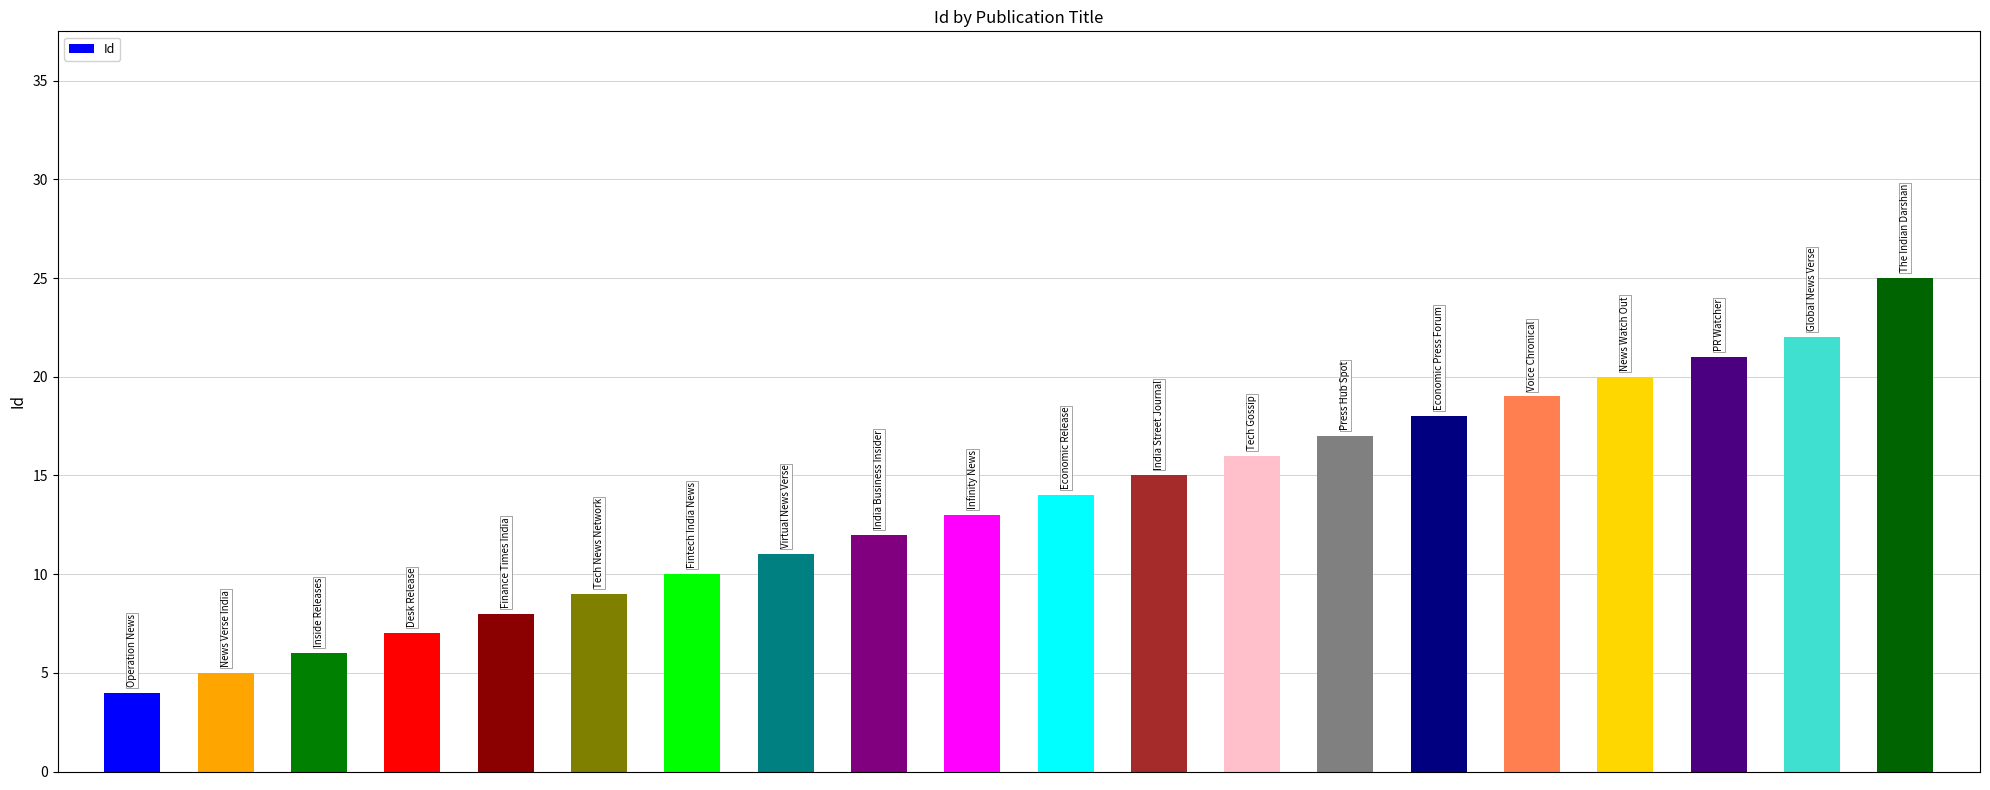

What is the difference between the maximum and minimum values?

21